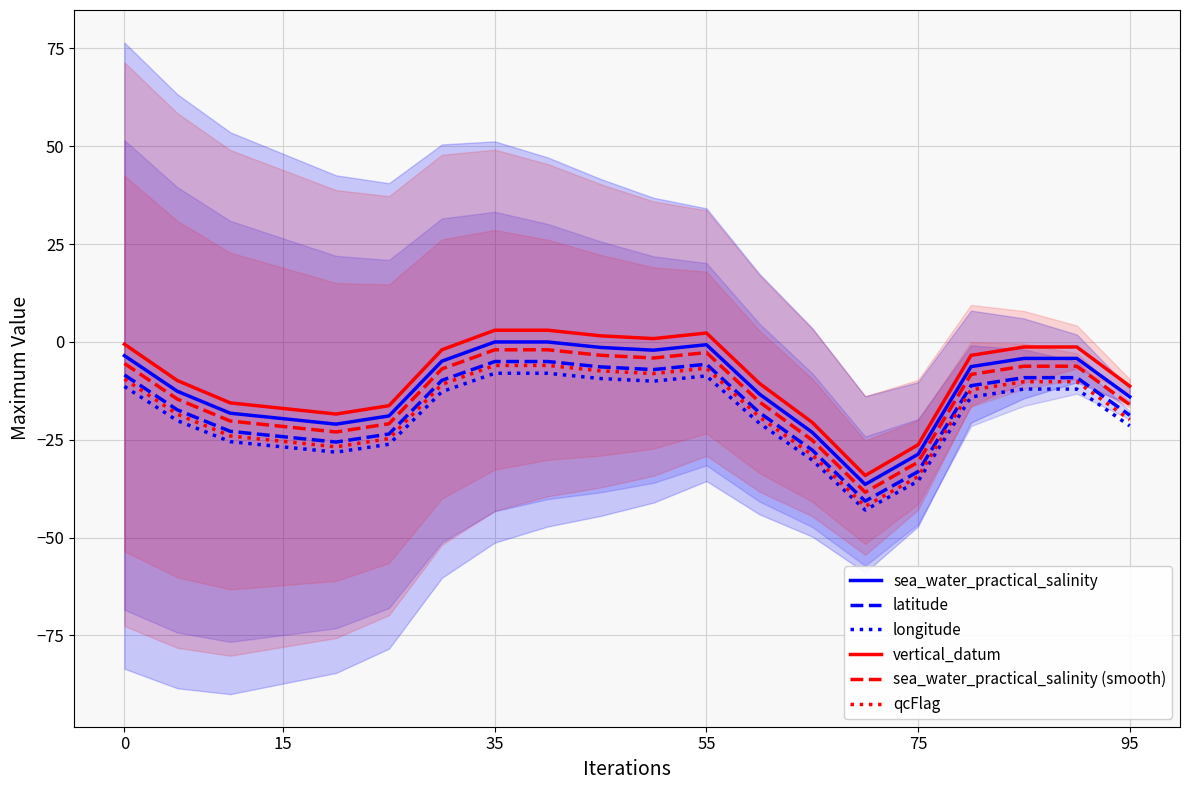

What is the average value of the qcFlag series?

-17.5